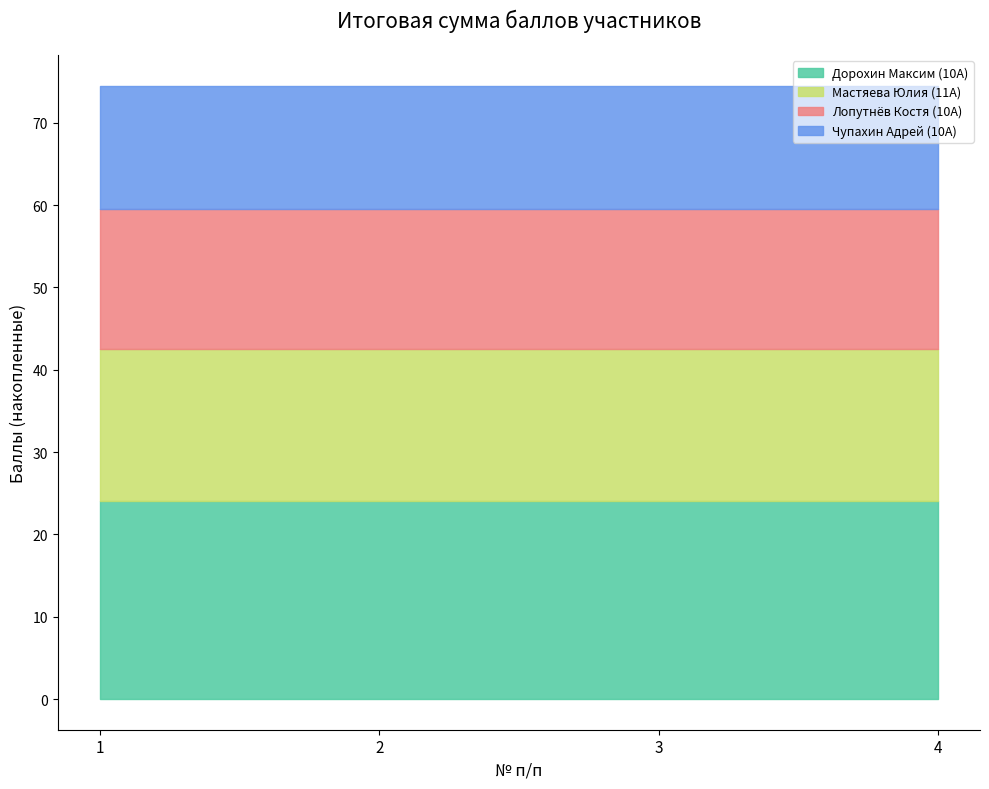

At which label does the data first exceed 18?

1